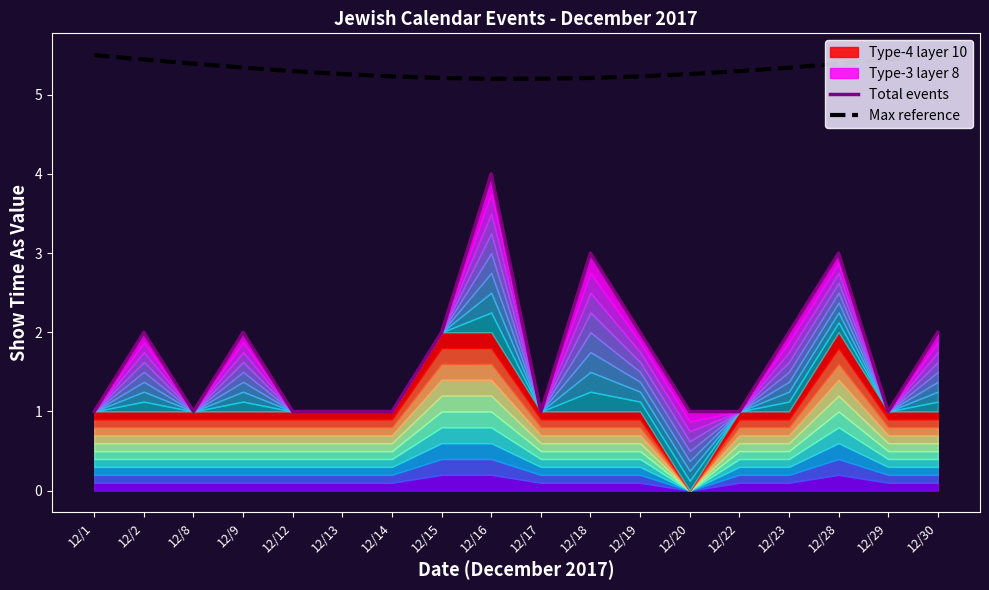

Where is Max reference nearest to the value 5?

12/16